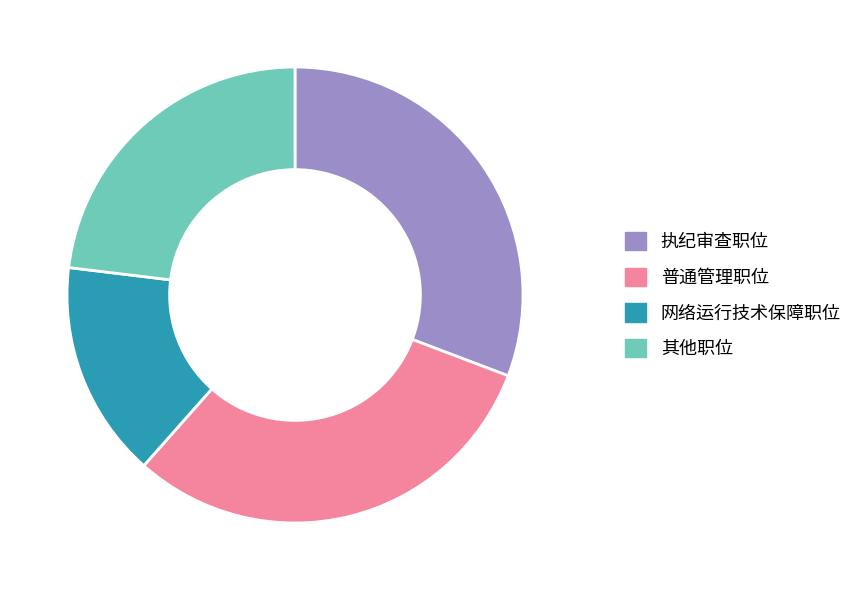

Which slice is the smallest?

网络运行技术保障职位